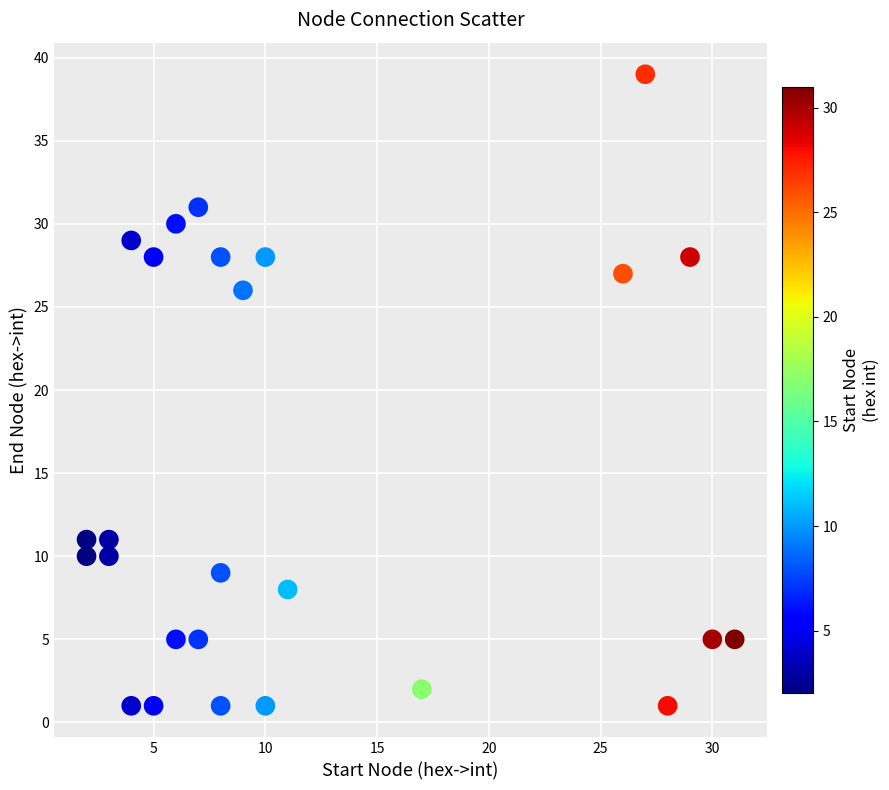

What Y value in the scatter plot is closest to 20?

26